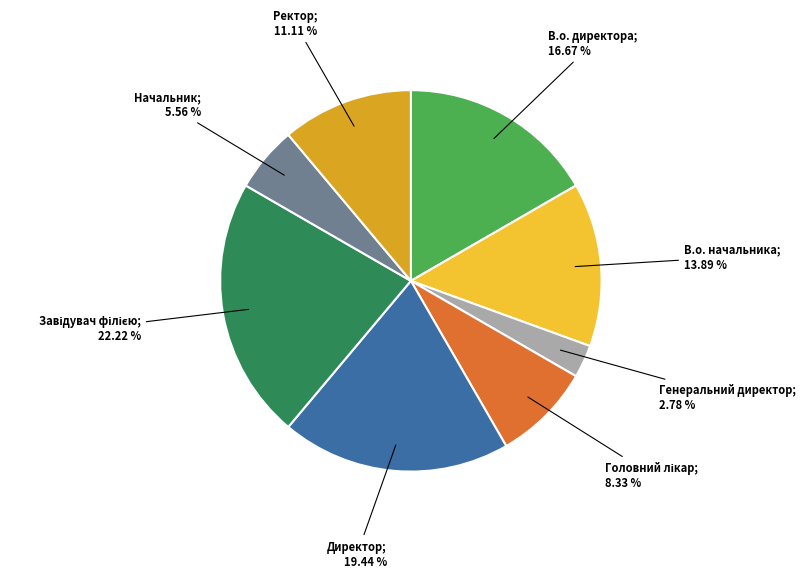

Is there any slice that represents more than half of the pie?

No